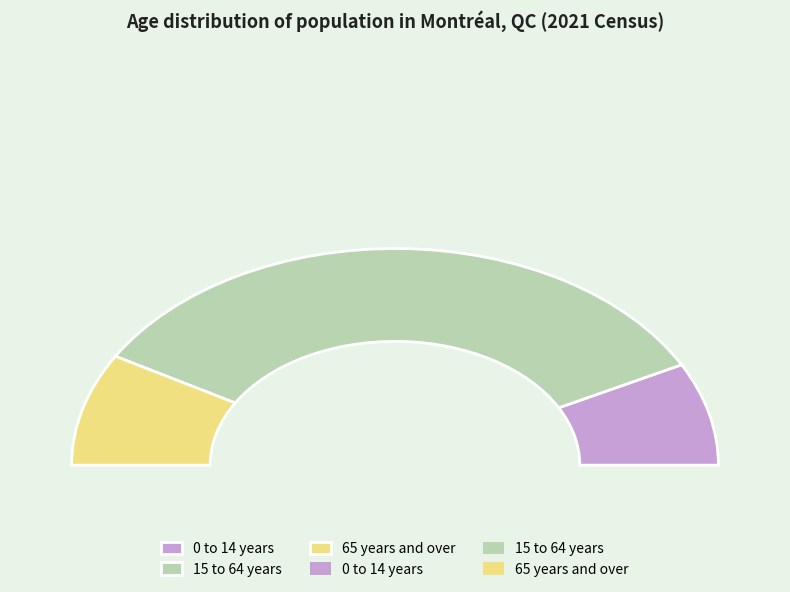

True or false: 0 to 14 years accounts for 23% of the total.

False